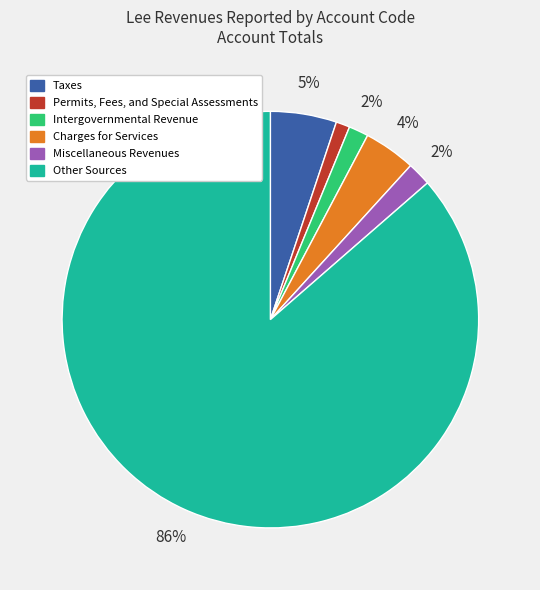

To the nearest percent, what percentage of the pie is Permits, Fees, and Special Assessments?

1%